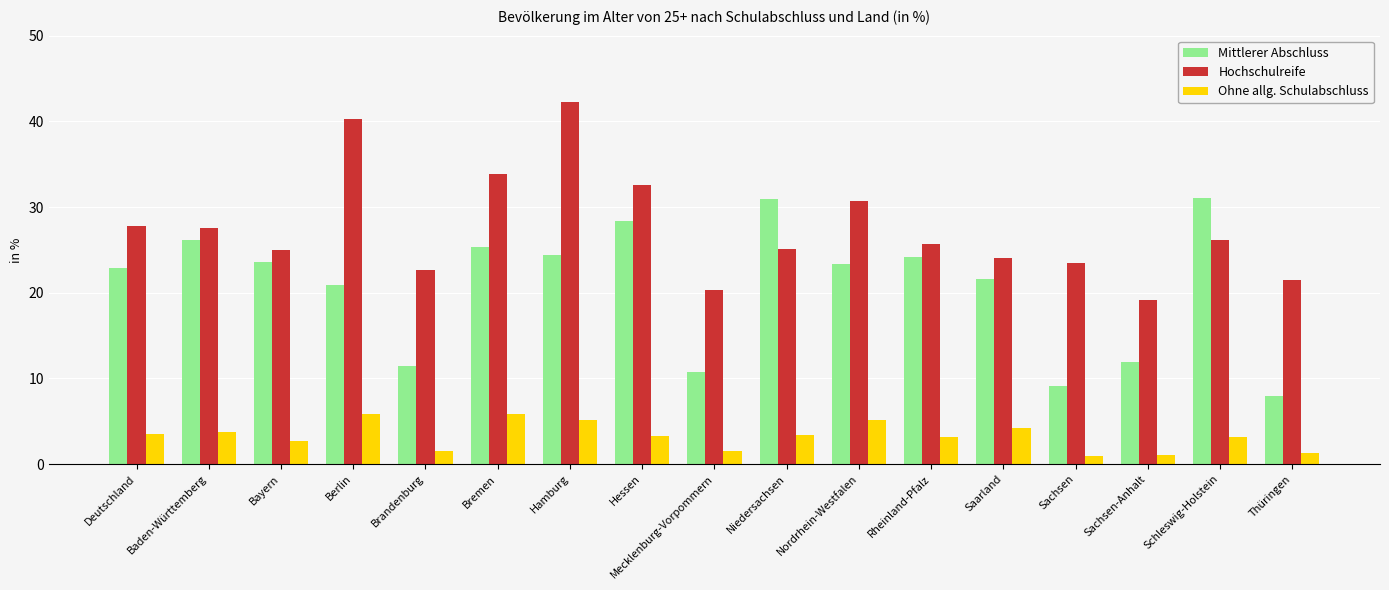

What is the label of the 2nd bar from the right?

Schleswig-Holstein